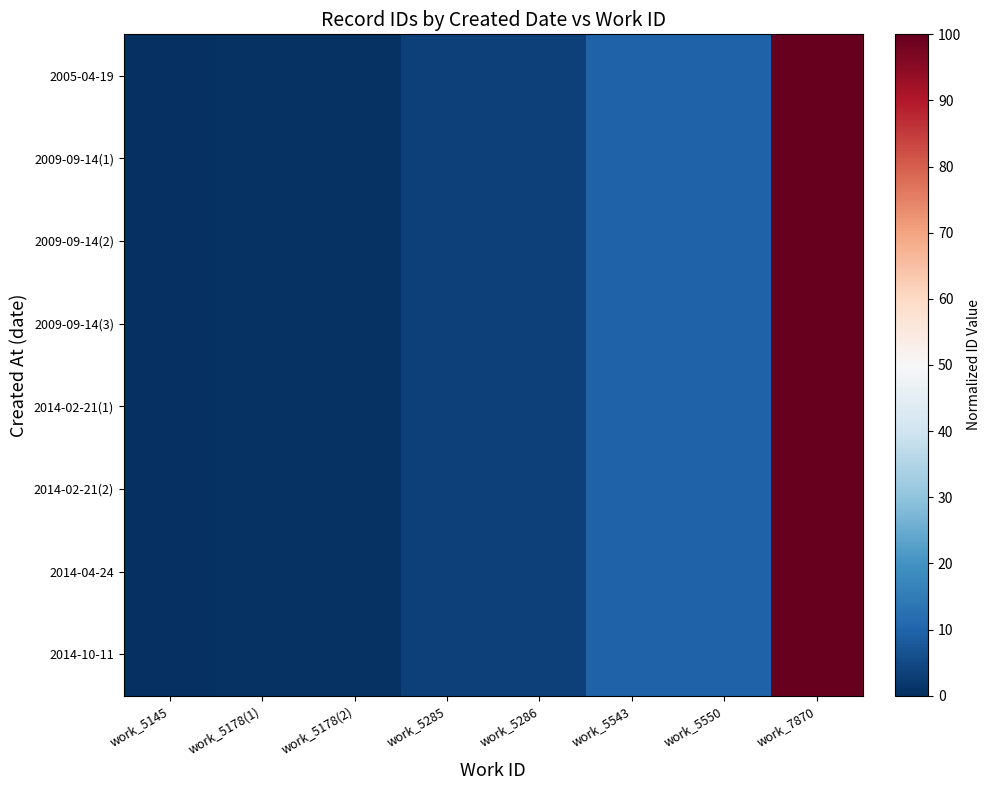

At which category is the sum across all series the highest?

work_7870